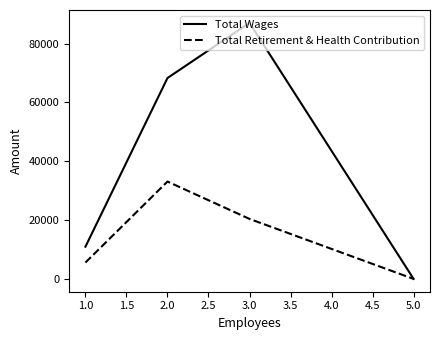

Which series has the largest total across all categories?

Total Wages